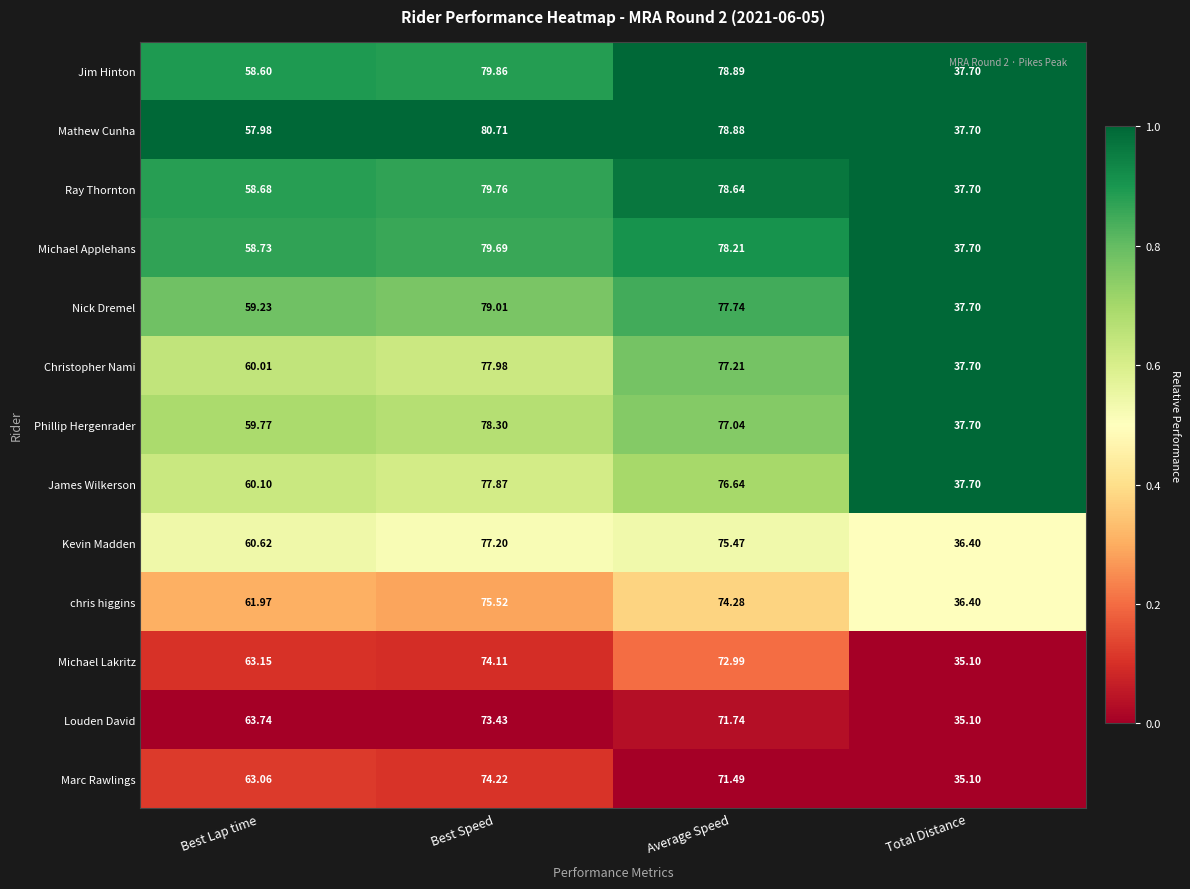

At which category does the chart reach its minimum across all series?

Total Distance